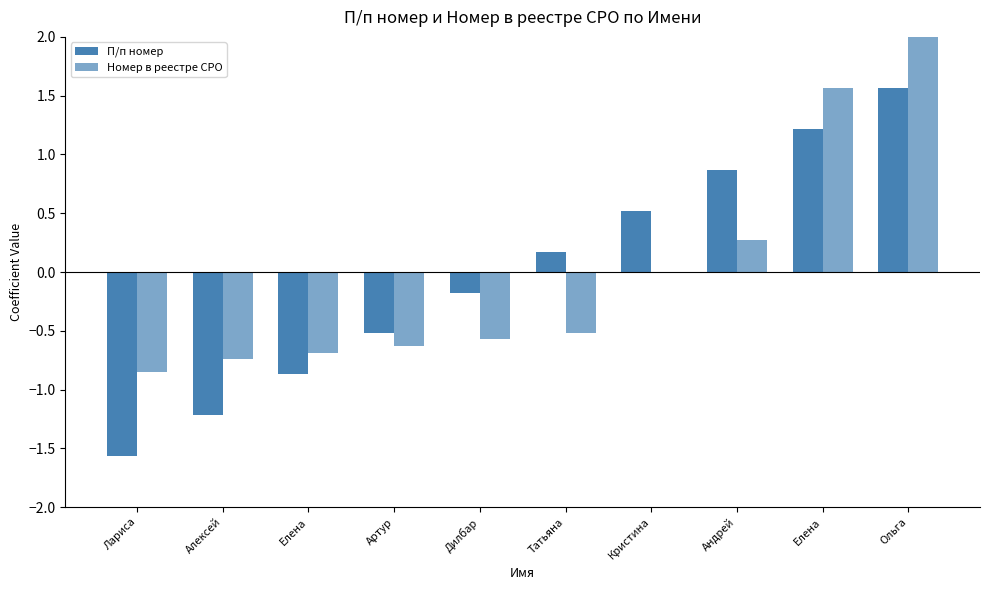

What is the difference between the maximum and minimum values in the П/п номер series?

3.1